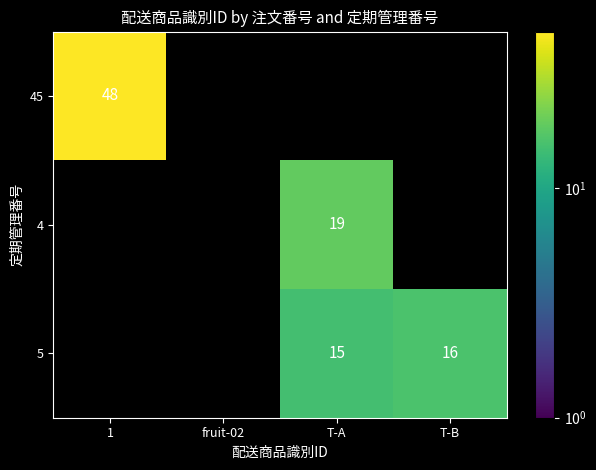

Is the value of 45 at 1 greater than the value of 5 at T-A?

Yes